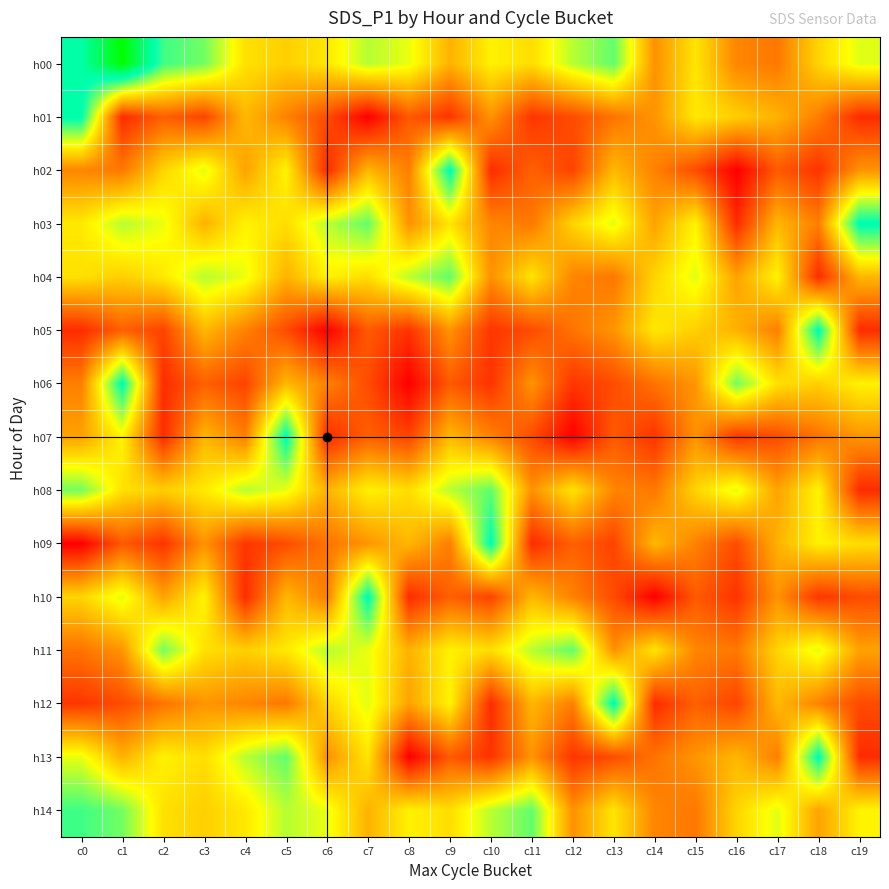

Reading left to right, list all the values displayed in this chart.

h00: c0=21.2	c1=23.6	c2=20.4	c3=19.9	c4=17.9	c5=17.5	c6=18.0	c7=19.2	c8=18.7	c9=16.9	c10=18.2	c11=17.8	c12=19.2	c13=20.1	c14=16.2	c15=17.9	c16=16.0	c17=15.8	c18=17.6	c19=18.8
h01: c0=21.2	c1=14.2	c2=15.2	c3=14.7	c4=17.1	c5=15.9	c6=14.8	c7=13.3	c8=15.1	c9=14.3	c10=16.3	c11=14.4	c12=14.8	c13=15.7	c14=16.3	c15=18.0	c16=17.5	c17=16.9	c18=15.9	c19=14.2
h02: c0=16.0	c1=15.8	c2=17.6	c3=18.8	c4=16.6	c5=18.2	c6=14.2	c7=17.0	c8=15.9	c9=21.2	c10=14.2	c11=15.2	c12=14.7	c13=17.1	c14=15.9	c15=14.8	c16=13.3	c17=15.1	c18=14.3	c19=16.3
h03: c0=18.0	c1=19.2	c2=18.7	c3=16.9	c4=18.2	c5=17.8	c6=19.2	c7=20.1	c8=16.2	c9=17.9	c10=16.0	c11=15.8	c12=17.6	c13=18.8	c14=16.6	c15=18.2	c16=14.2	c17=17.0	c18=15.9	c19=21.2
h04: c0=17.9	c1=17.5	c2=18.0	c3=19.2	c4=18.7	c5=16.9	c6=18.2	c7=17.8	c8=19.2	c9=20.1	c10=16.2	c11=17.9	c12=16.0	c13=15.8	c14=17.6	c15=18.8	c16=16.6	c17=18.2	c18=14.2	c19=17.0
h05: c0=14.2	c1=15.2	c2=14.7	c3=17.1	c4=15.9	c5=14.8	c6=13.3	c7=15.1	c8=14.3	c9=16.3	c10=14.4	c11=14.8	c12=15.7	c13=16.3	c14=18.0	c15=17.5	c16=16.9	c17=15.9	c18=21.2	c19=14.2
h06: c0=15.9	c1=21.2	c2=14.2	c3=15.2	c4=14.7	c5=17.1	c6=15.9	c7=14.8	c8=13.3	c9=15.1	c10=14.3	c11=16.3	c12=14.4	c13=14.8	c14=15.7	c15=16.3	c16=19.9	c17=17.9	c18=17.5	c19=18.2
h07: c0=16.6	c1=18.2	c2=14.2	c3=17.0	c4=15.9	c5=21.2	c6=14.2	c7=15.2	c8=14.7	c9=17.1	c10=15.9	c11=14.8	c12=13.3	c13=15.1	c14=14.3	c15=16.3	c16=14.4	c17=14.8	c18=15.7	c19=16.3
h08: c0=19.9	c1=17.9	c2=17.5	c3=18.0	c4=19.2	c5=18.7	c6=16.9	c7=18.2	c8=17.8	c9=19.2	c10=20.1	c11=16.2	c12=17.9	c13=16.0	c14=15.8	c15=17.6	c16=18.8	c17=16.6	c18=18.2	c19=14.2
h09: c0=13.3	c1=15.1	c2=14.3	c3=16.3	c4=14.4	c5=14.8	c6=15.7	c7=16.3	c8=17.0	c9=15.9	c10=21.2	c11=14.2	c12=15.2	c13=14.7	c14=17.1	c15=15.9	c16=14.8	c17=16.9	c18=18.2	c19=17.8
h10: c0=17.6	c1=18.8	c2=16.6	c3=18.2	c4=14.2	c5=17.0	c6=15.9	c7=21.2	c8=14.2	c9=15.2	c10=14.7	c11=17.1	c12=15.9	c13=14.8	c14=13.3	c15=15.1	c16=14.3	c17=16.3	c18=14.4	c19=14.8
h11: c0=15.7	c1=16.3	c2=19.9	c3=17.9	c4=17.5	c5=18.0	c6=19.2	c7=18.7	c8=16.9	c9=18.2	c10=17.8	c11=19.2	c12=20.1	c13=16.2	c14=17.9	c15=16.0	c16=15.8	c17=17.6	c18=18.8	c19=16.6
h12: c0=14.4	c1=14.8	c2=15.7	c3=16.3	c4=16.0	c5=15.8	c6=17.6	c7=18.8	c8=16.6	c9=18.2	c10=14.2	c11=17.0	c12=15.9	c13=21.2	c14=14.2	c15=15.2	c16=14.7	c17=17.1	c18=15.9	c19=14.8
h13: c0=18.7	c1=16.9	c2=18.2	c3=17.8	c4=19.2	c5=20.1	c6=16.2	c7=17.9	c8=13.3	c9=15.1	c10=14.3	c11=16.3	c12=14.4	c13=14.8	c14=15.7	c15=16.3	c16=17.0	c17=15.9	c18=21.2	c19=14.2
h14: c0=20.4	c1=19.9	c2=17.9	c3=17.5	c4=18.0	c5=19.2	c6=18.7	c7=16.9	c8=18.2	c9=17.8	c10=19.2	c11=20.1	c12=16.2	c13=17.9	c14=16.0	c15=15.8	c16=17.6	c17=18.8	c18=16.6	c19=18.2